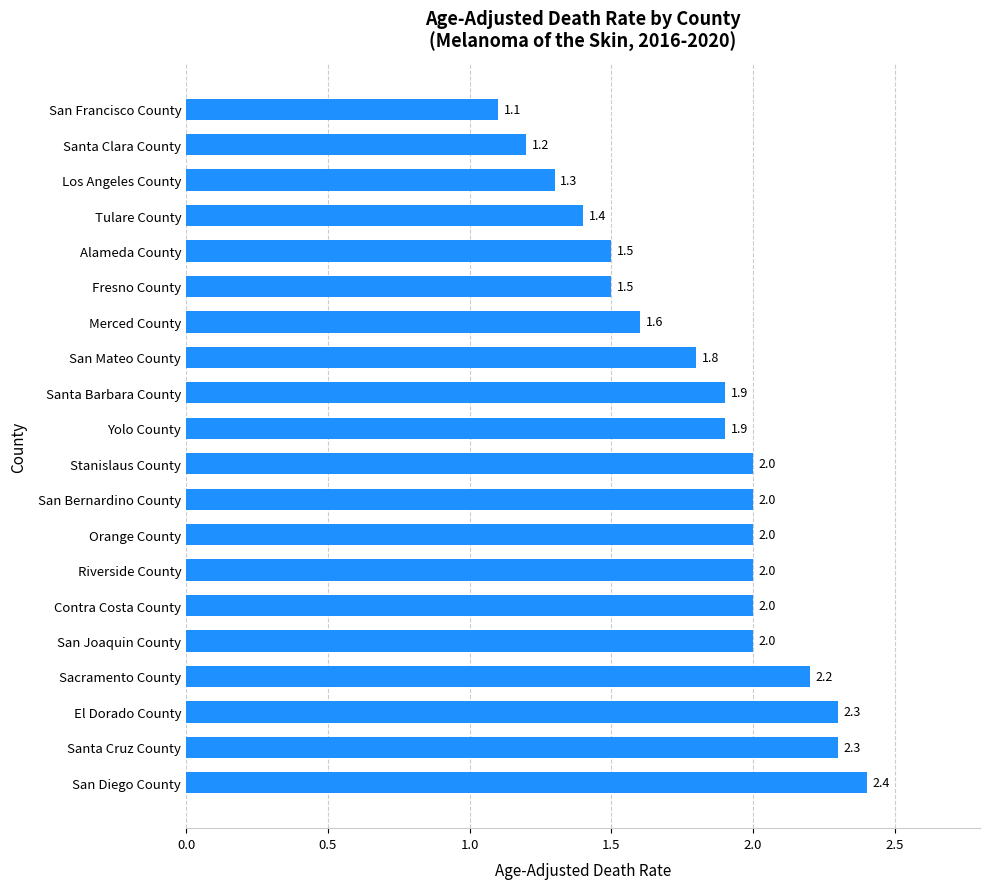

What is the change in value from Orange County to Alameda County?

-0.5